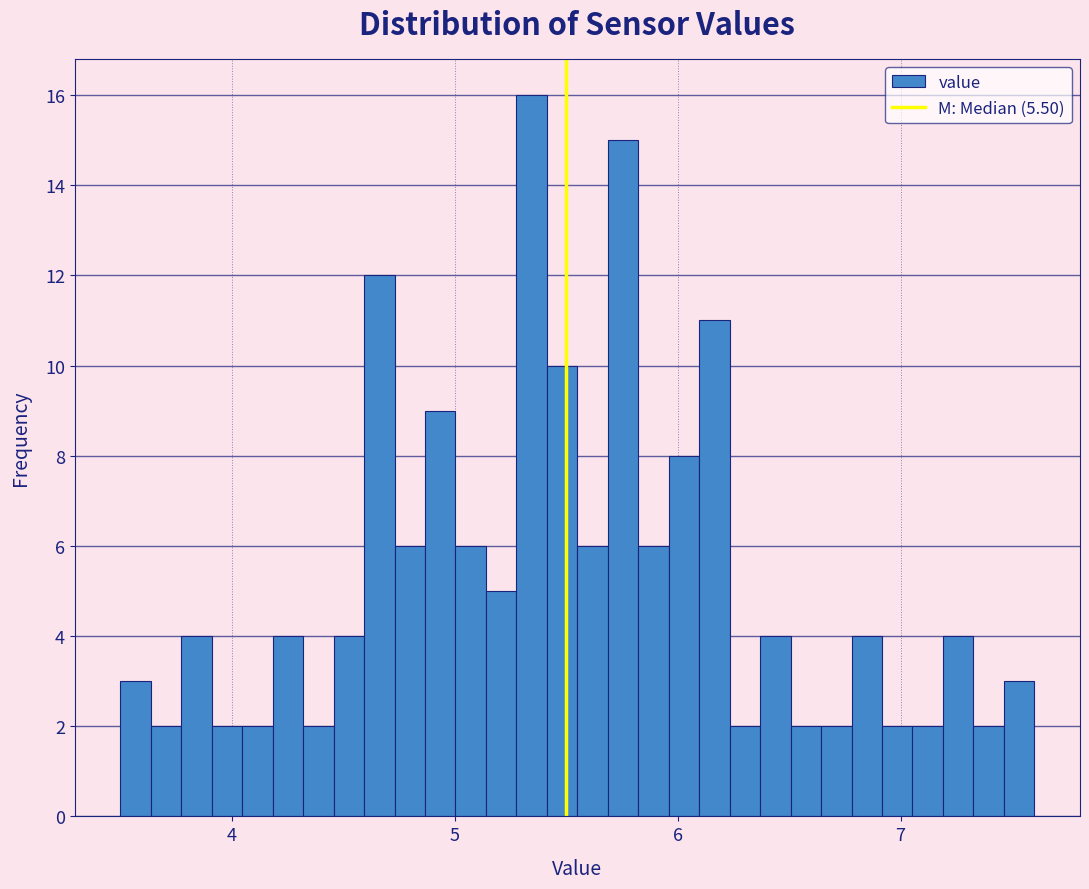

Around what value on the x-axis is the tallest bar? Give the approximate position of its centre, as read against the axis.

5.3